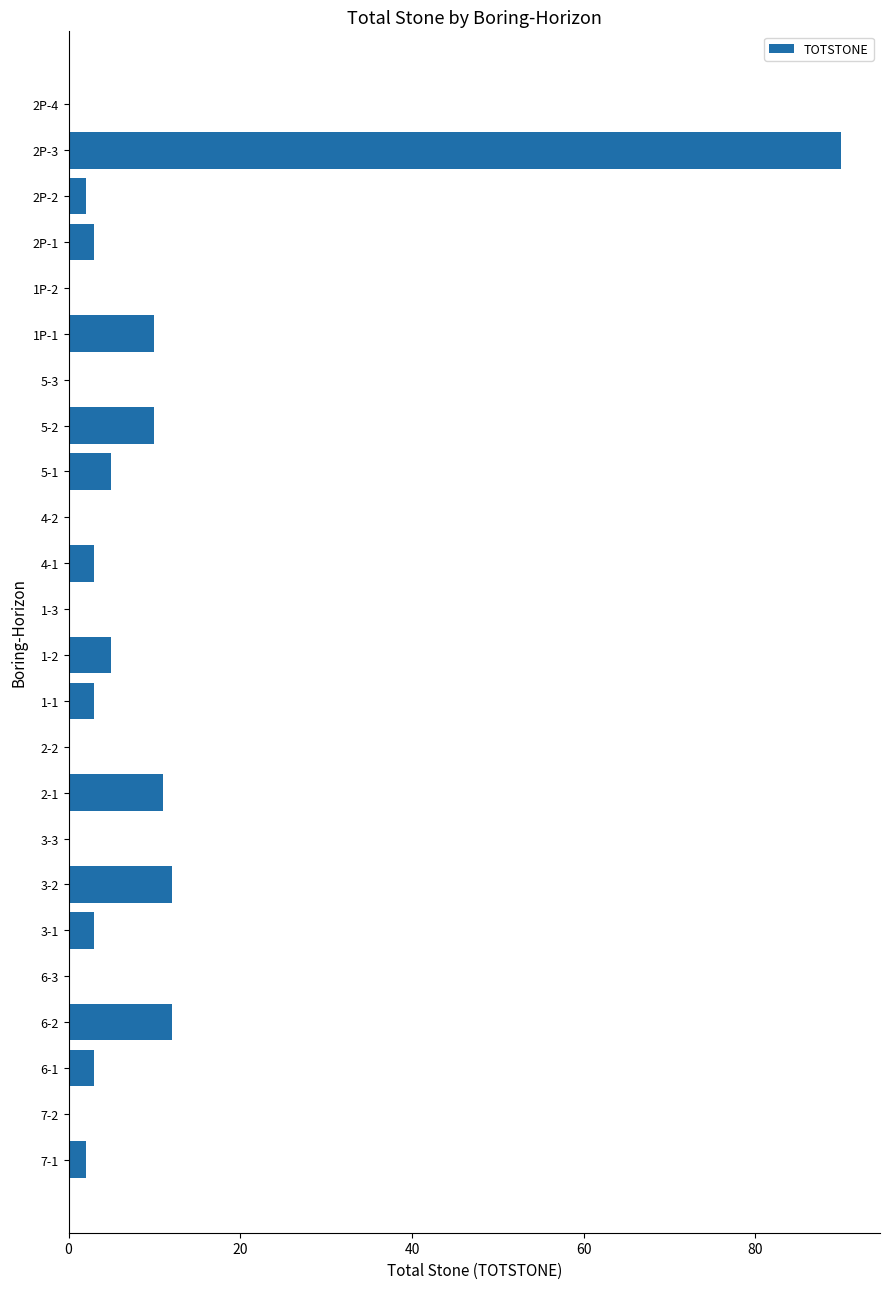

What is the sum of all values?

174